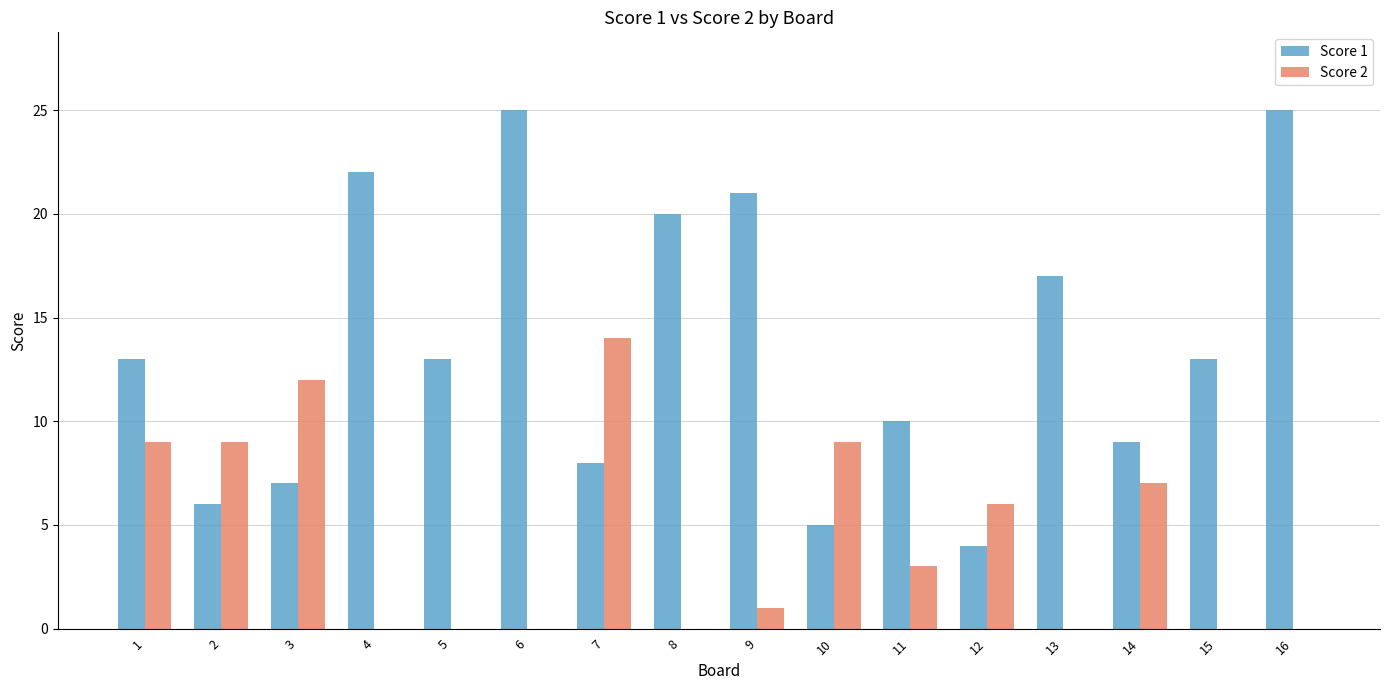

Which series has the largest total across all categories?

Score 1